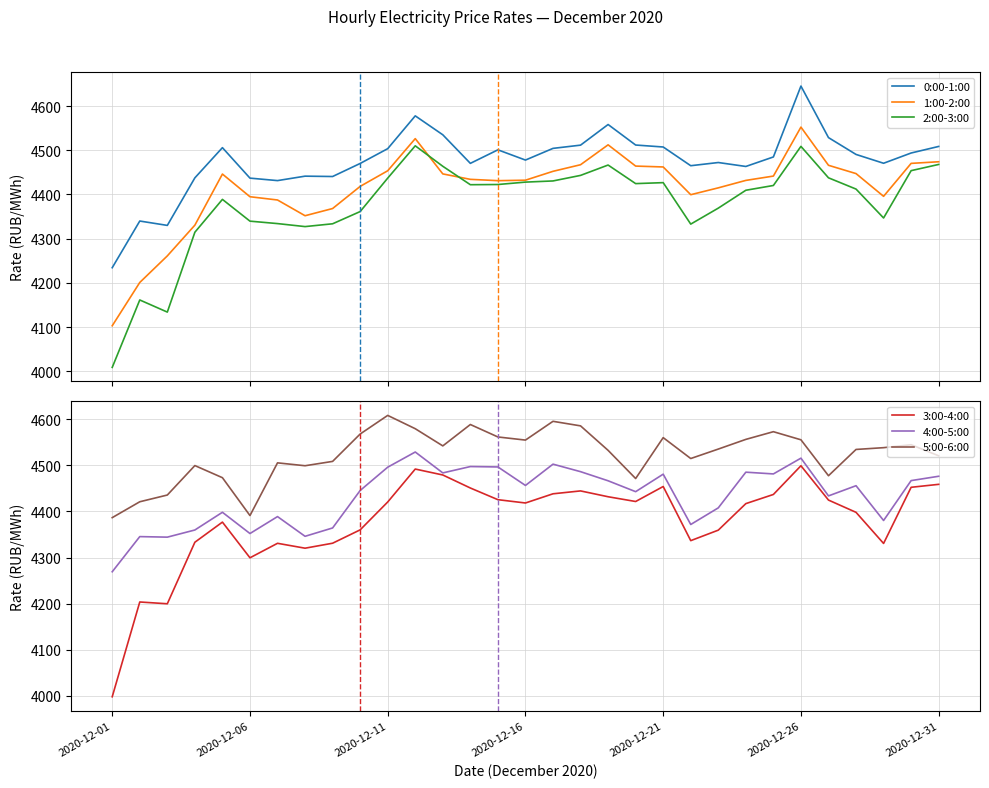

List the series in order of their peak value, lowest first.

3:00-4:00, 2:00-3:00, 4:00-5:00, 1:00-2:00, 5:00-6:00, 0:00-1:00